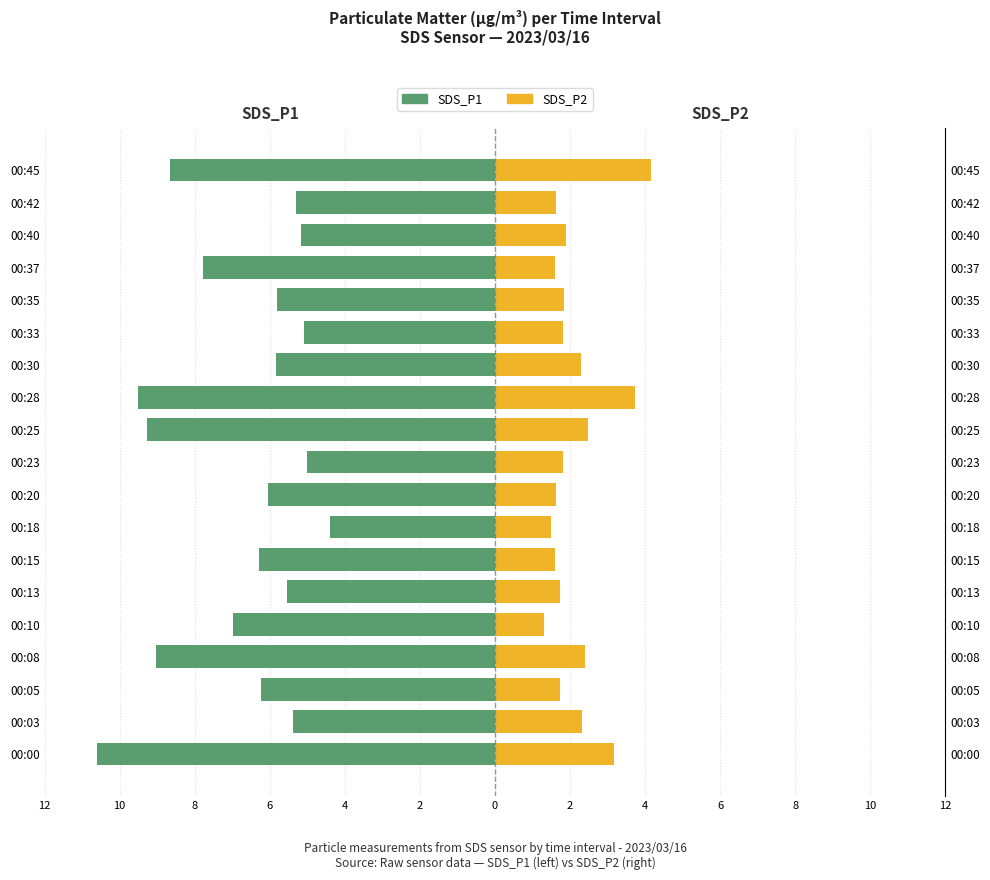

Which series has the largest range (max minus min)?

SDS_P1